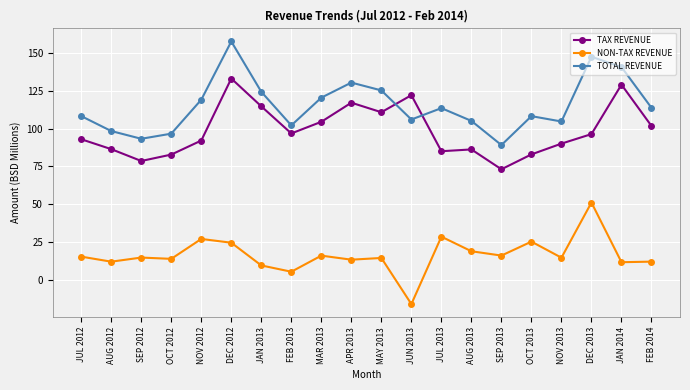

What is the difference between the maximum and minimum values in the TOTAL REVENUE series?

68.6